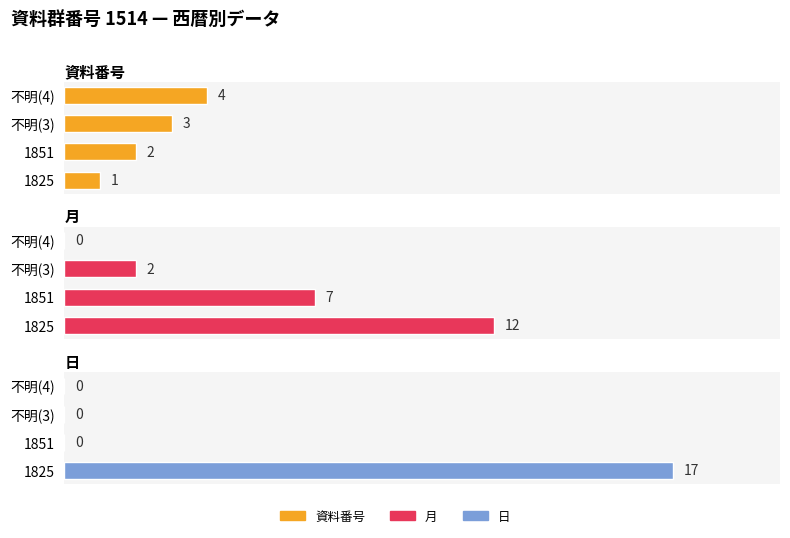

Which series has the largest total across all categories?

月